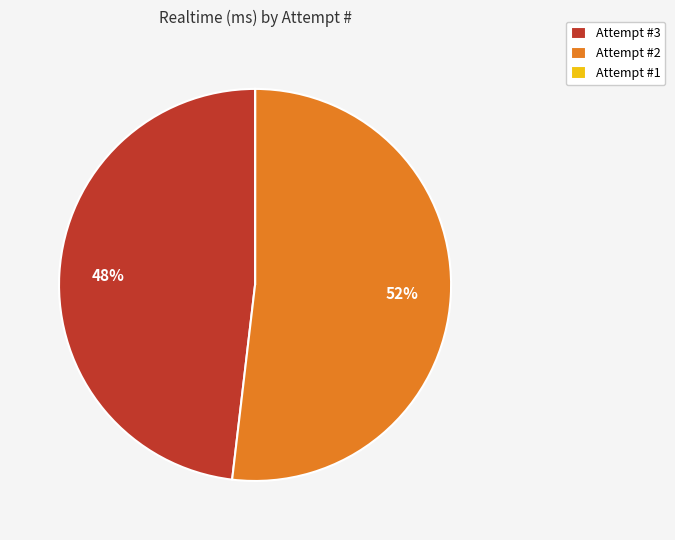

Which slice is the largest?

Attempt #2